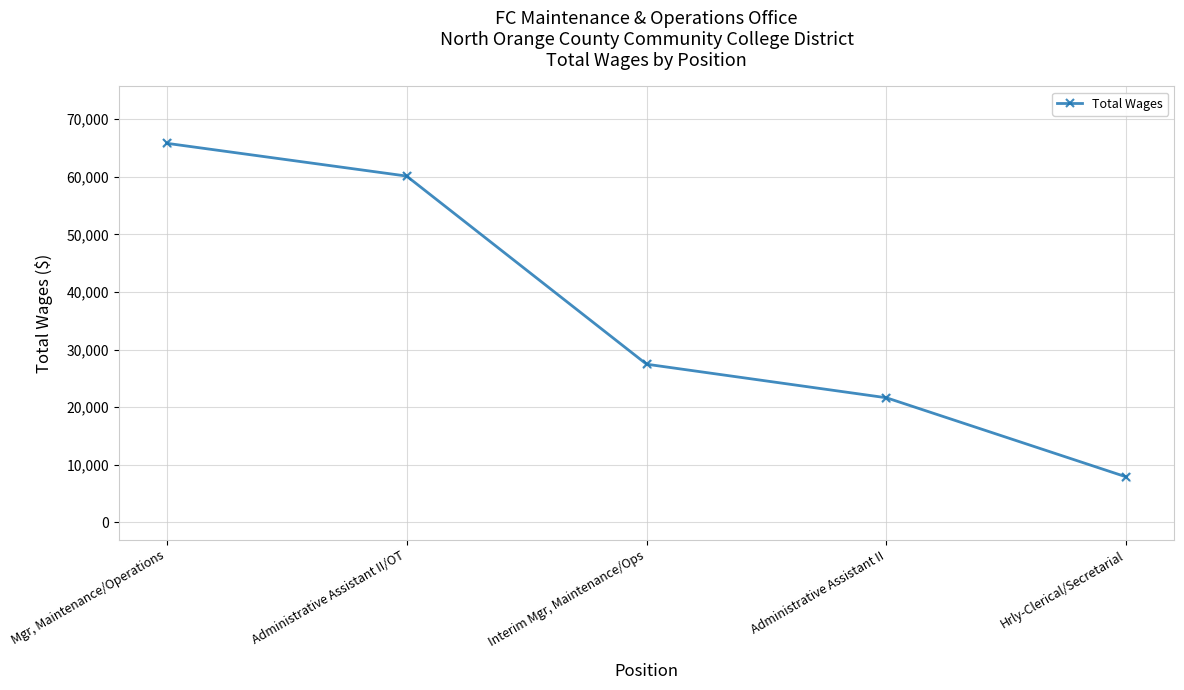

What is the change in value from Interim Mgr, Maintenance/Ops to Administrative Assistant II?

-5828